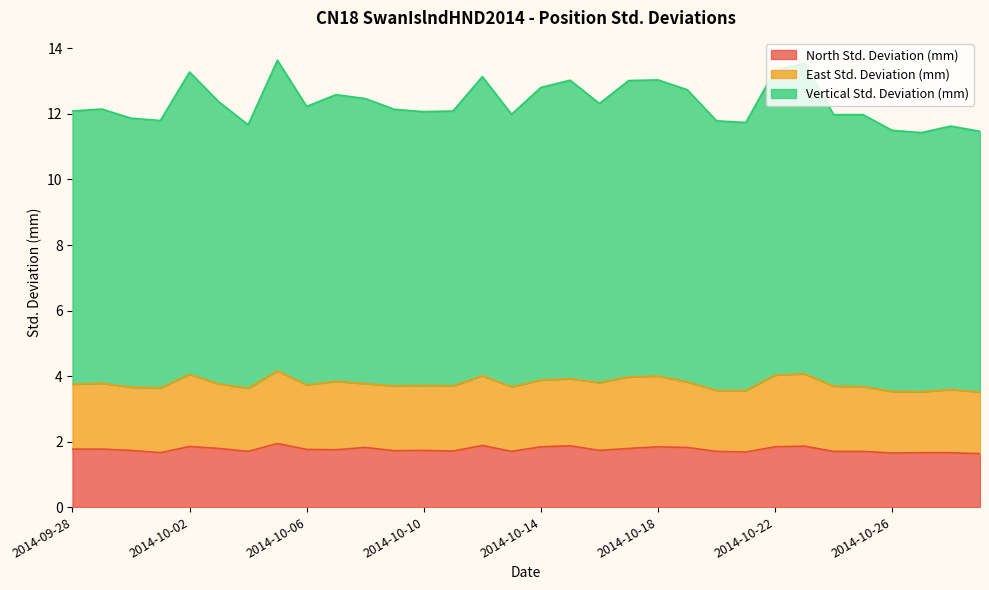

True or false: Vertical Std. Deviation (mm) has a value of 18.3 at 2014-09-28.

False